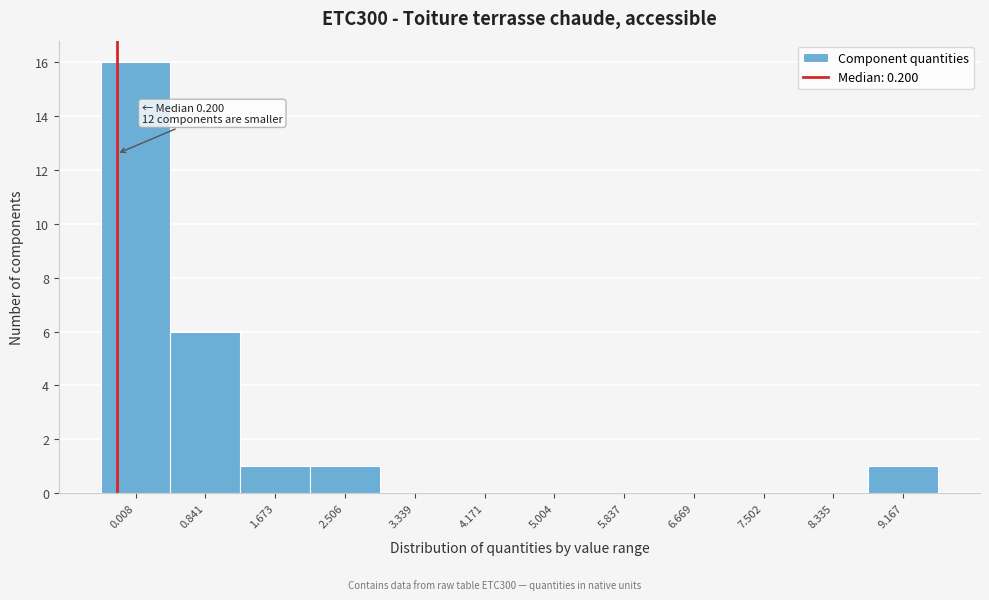

Reading left to right, list all the values displayed in this chart.

0.008=16	0.841=6	1.673=1	2.506=1	3.339=0	4.171=0	5.004=0	5.837=0	6.669=0	7.502=0	8.335=0	9.167=1